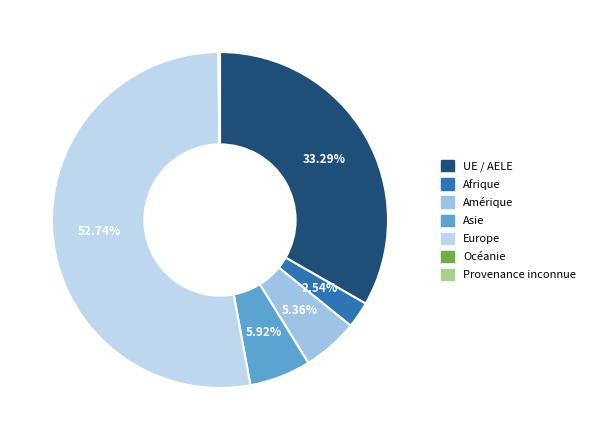

What is the majority slice?

Europe